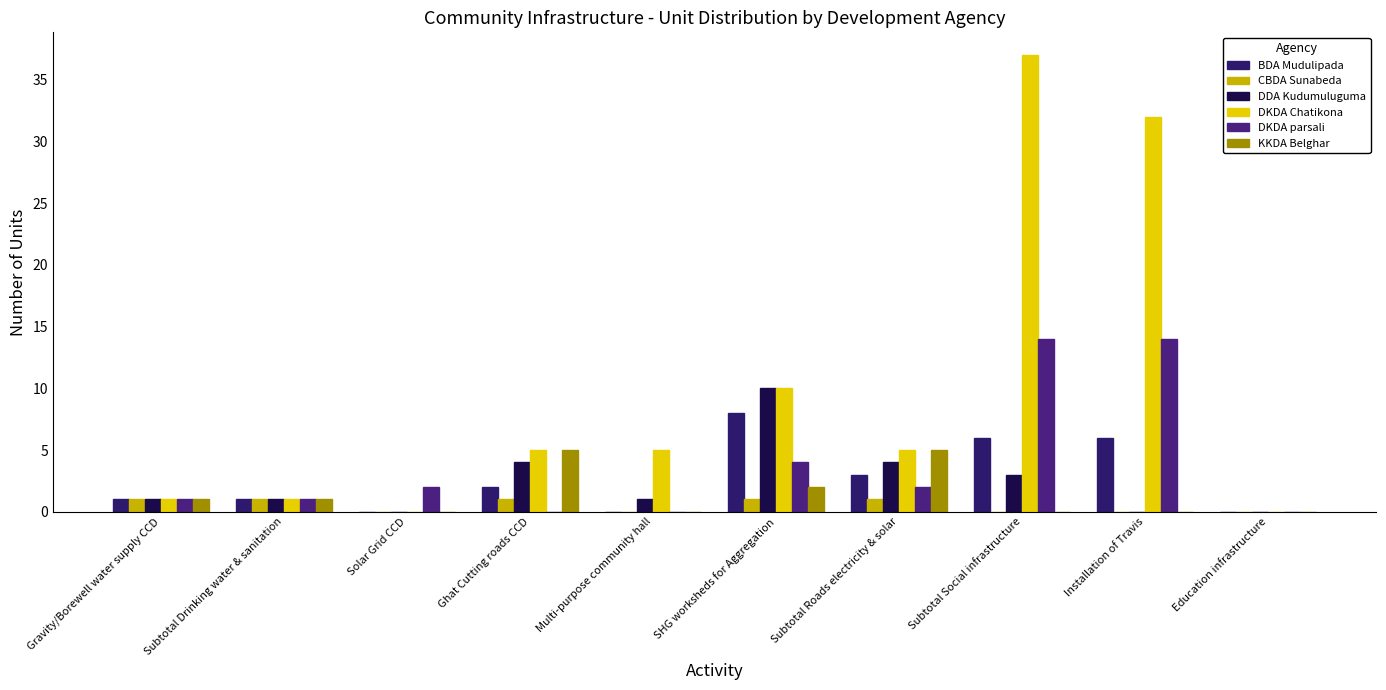

Is the value of BDA Mudulipada at Solar Grid CCD greater than the value of DKDA parsali at Solar Grid CCD?

No